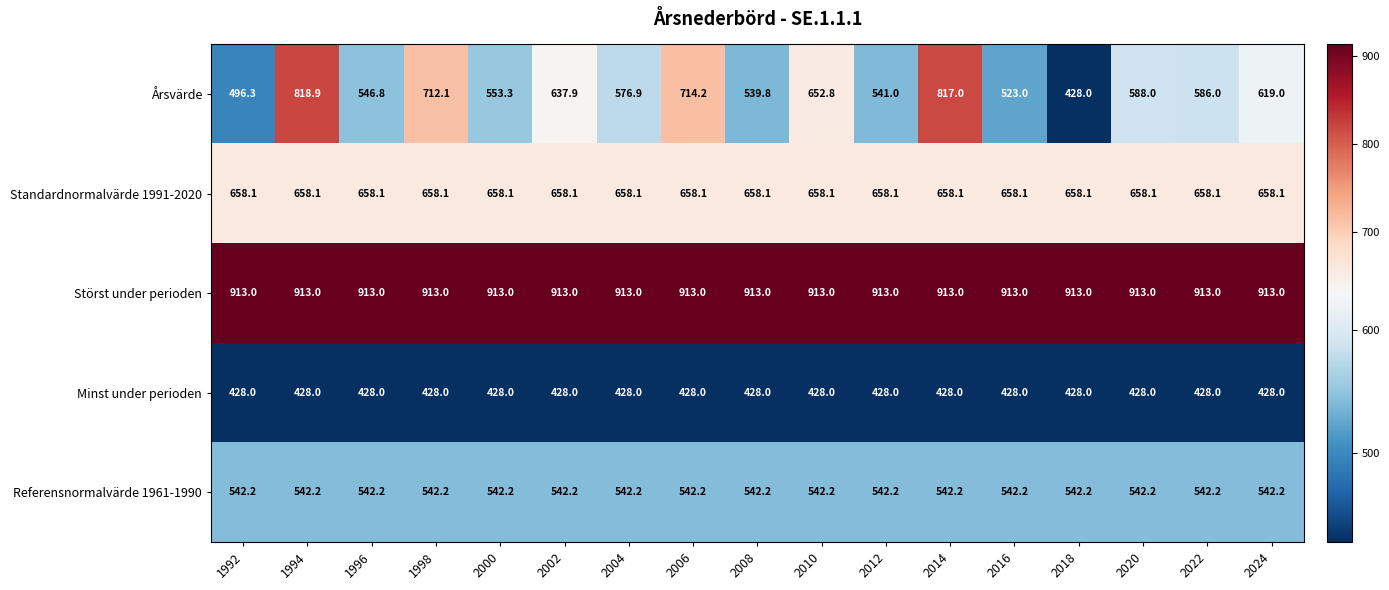

At how many categories does at least one series exceed 468?

17